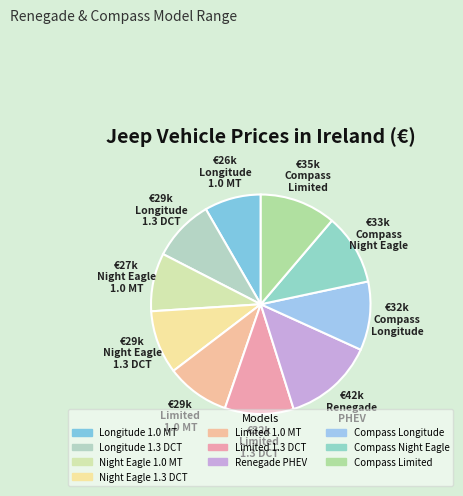

Count the number of slices in the pie.

10